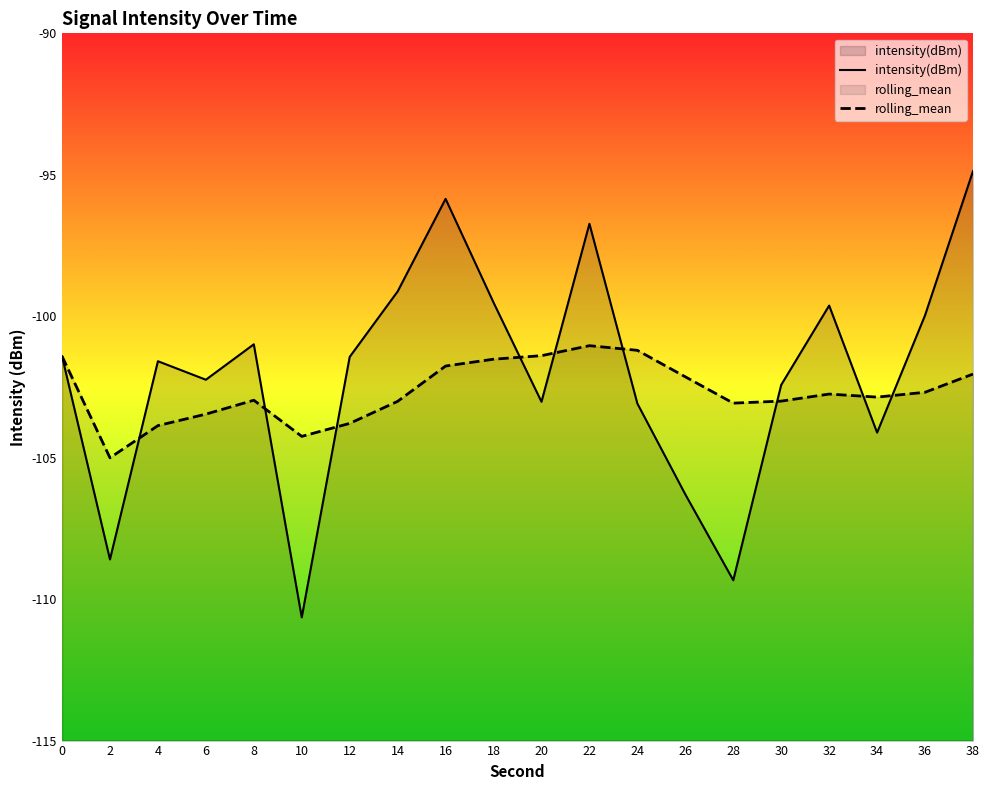

List the labels in order of rolling_mean value, largest first.

22, 24, 20, 0, 18, 16, 38, 26, 36, 32, 34, 8, 30, 14, 28, 6, 12, 4, 10, 2